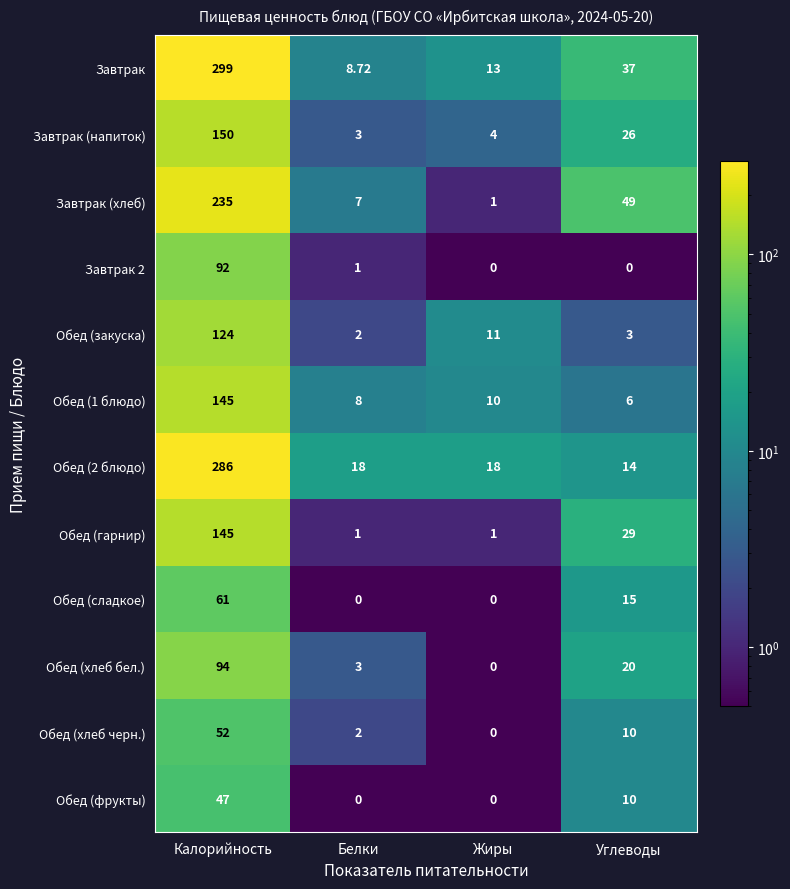

At which label does Обед (сладкое) reach its peak?

Калорийность